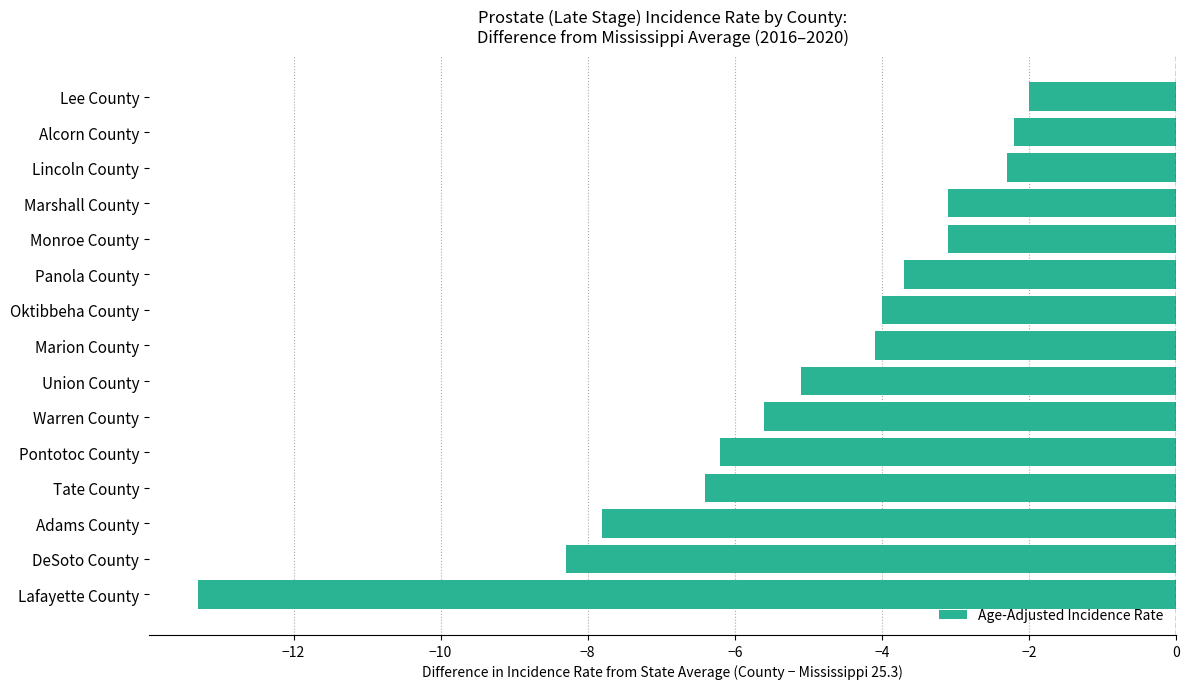

What value does the data have at Marshall County?

-3.1